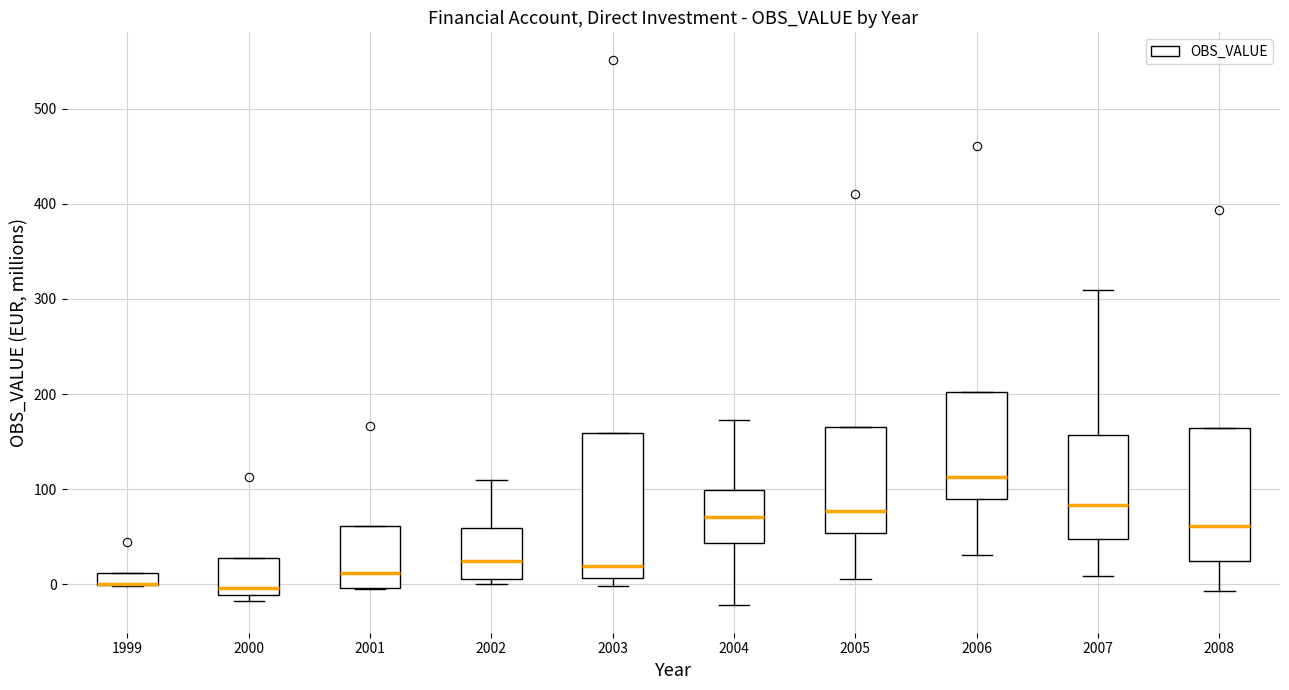

Where does the median line of the box at x = 2001 sit on the y-axis? The values are not printed on the chart, so give them approximately, as read against the axis.

10